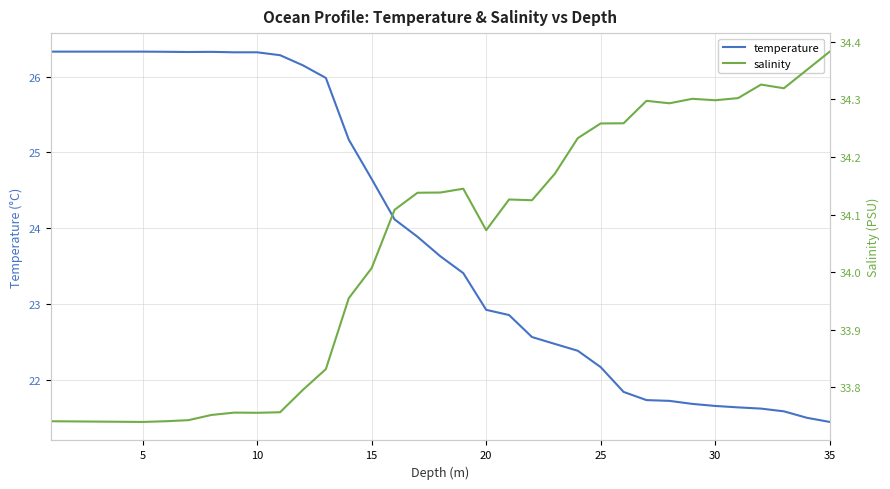

True or false: temperature has a value of 7.6 at 25.

False